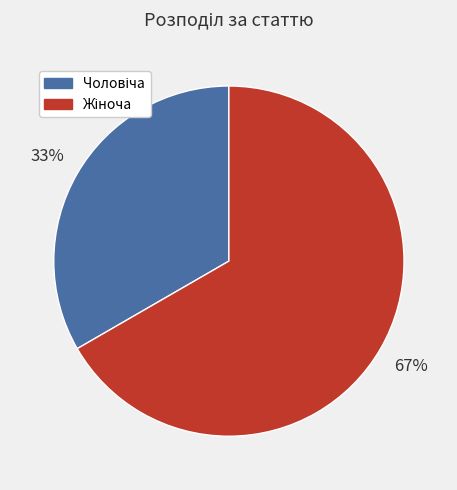

To the nearest percent, what is the average slice percentage?

50%